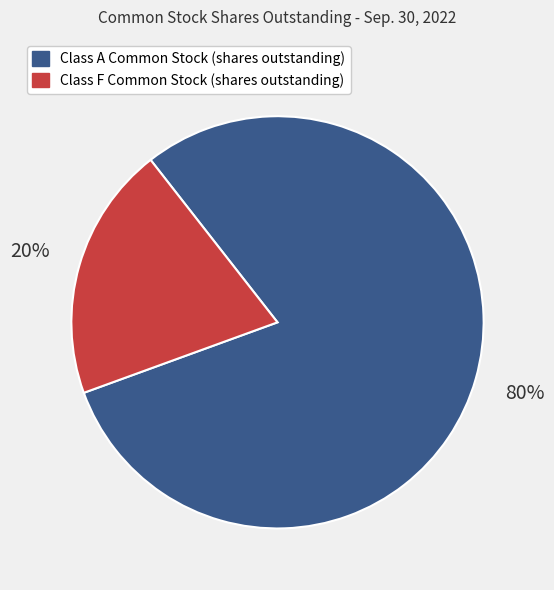

To the nearest percent, what is the difference between the largest and smallest slice percentages?

60%